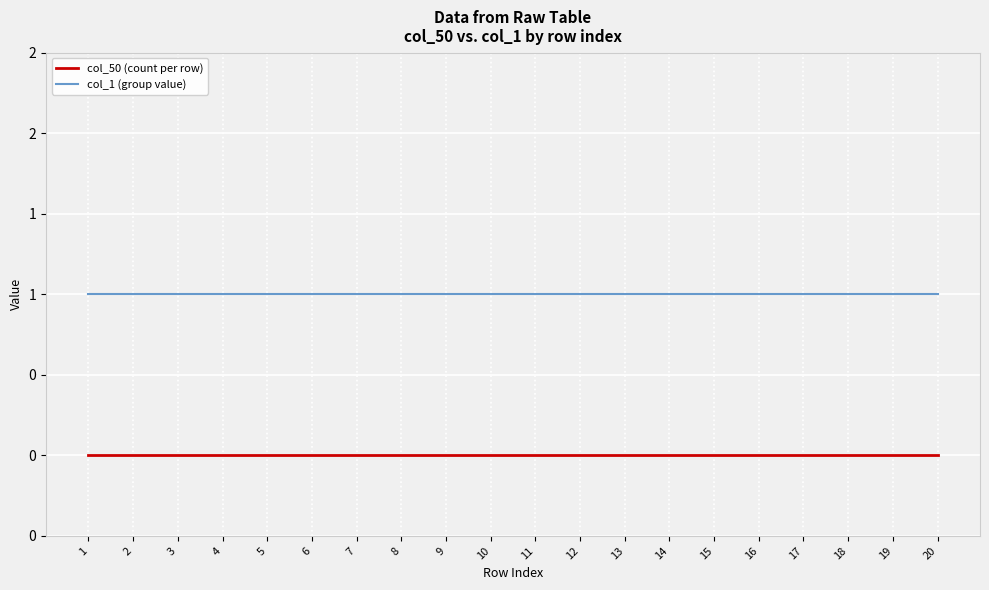

What are all the series names shown in the legend?

col_50 (count per row), col_1 (group value)